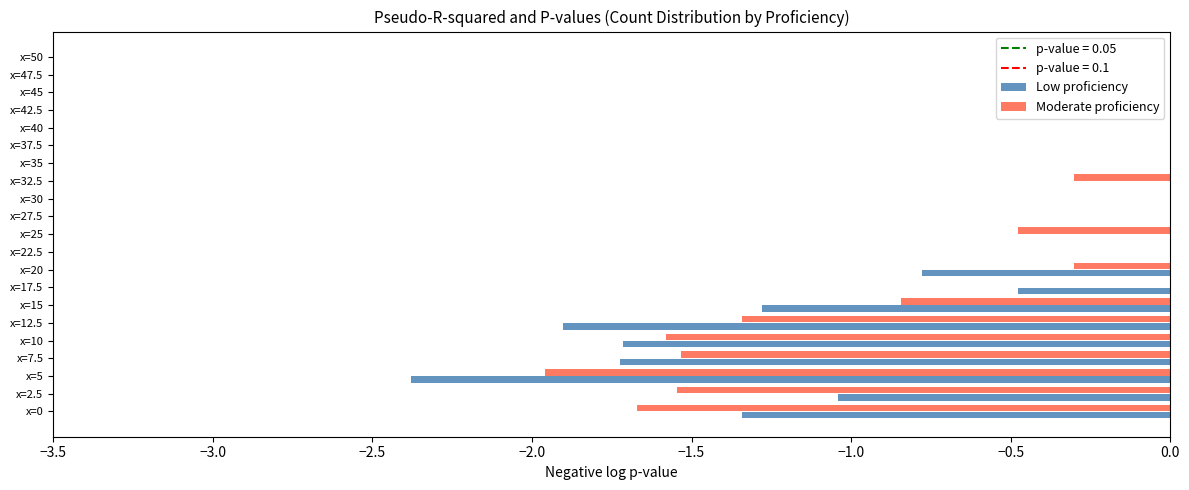

What is the sum of all Moderate proficiency values?

-11.6